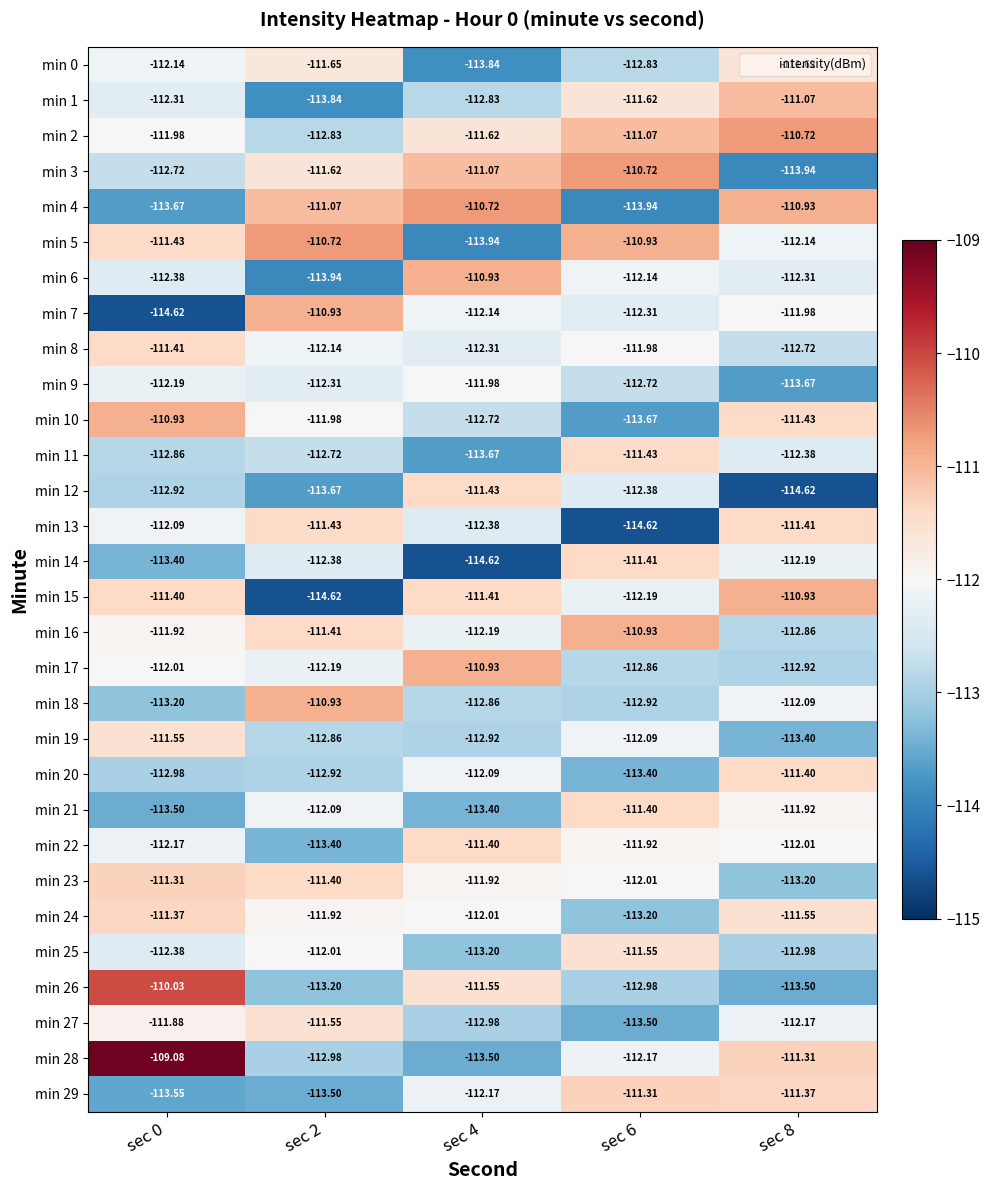

Which series changed the most between sec 4 and sec 8?

min 12